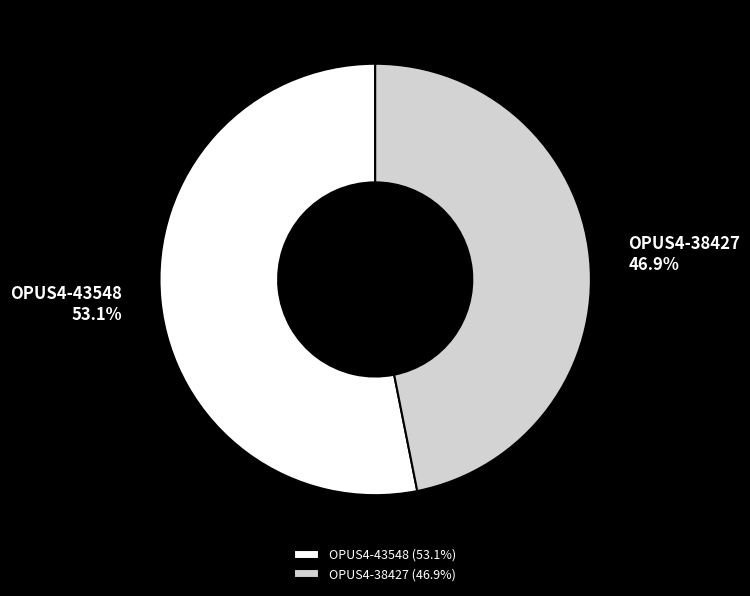

Which category has the biggest portion of the pie?

OPUS4-43548